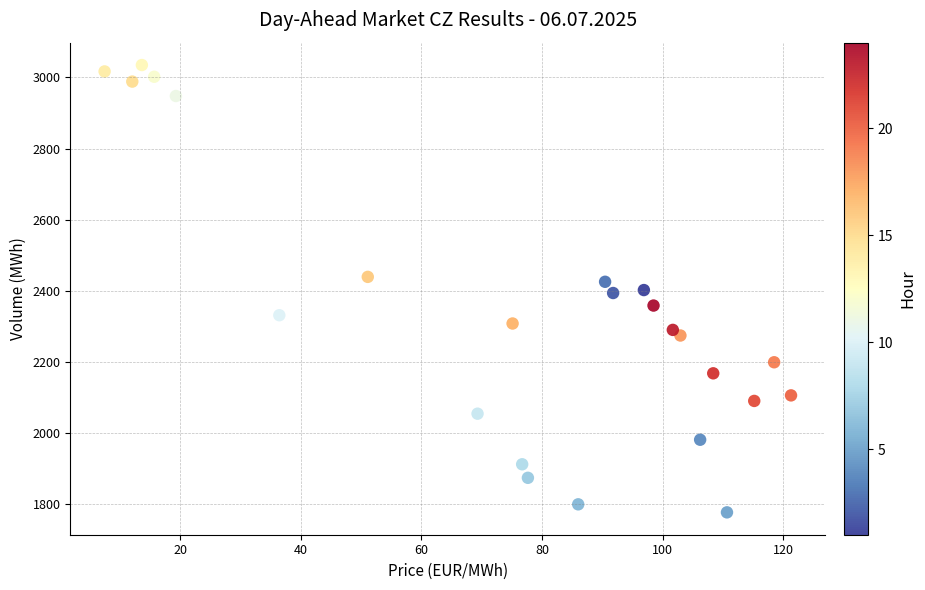

What is the range of Y values (max minus min)?

1258.9